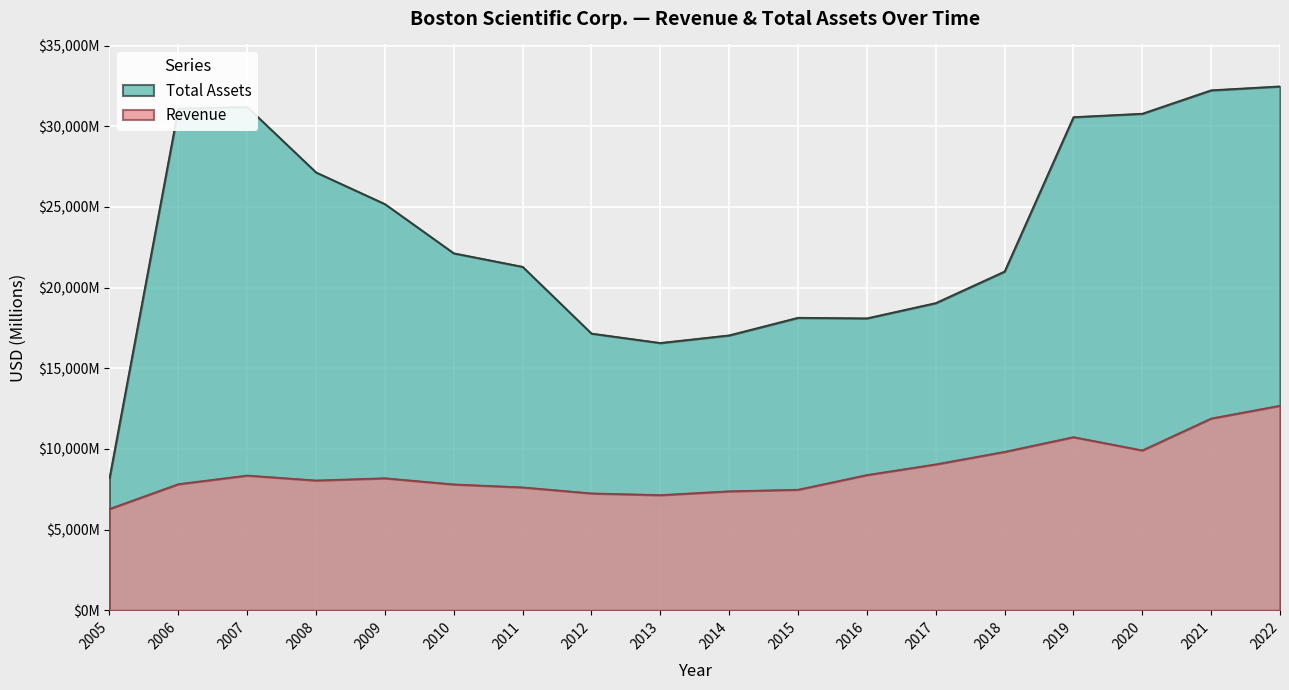

Between 2014 and 2022, which is larger?

2022